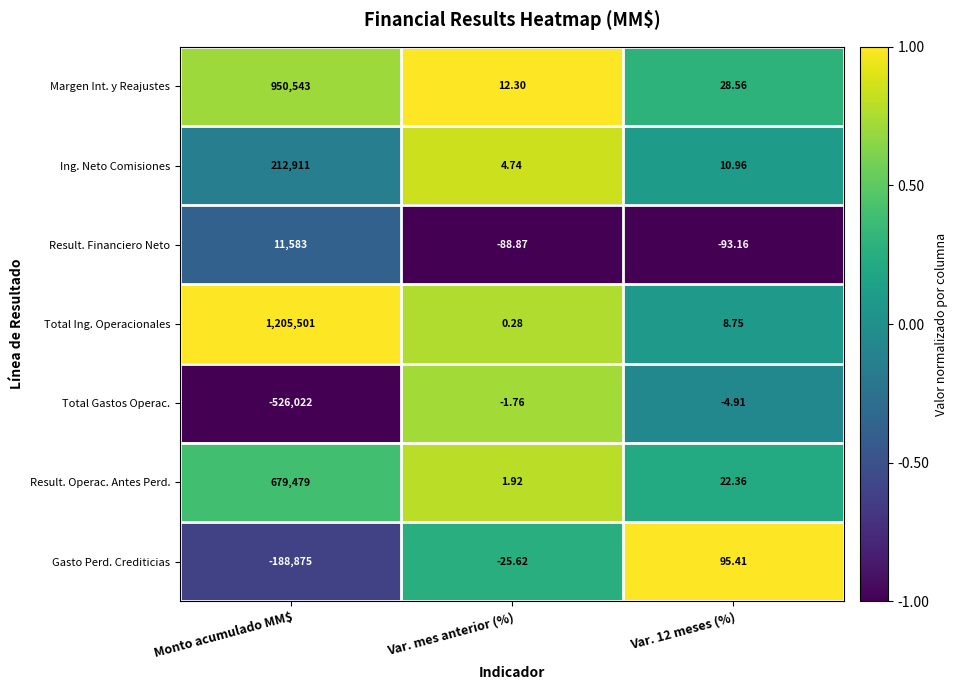

At which category is the sum across all series the highest?

Monto acumulado MM$